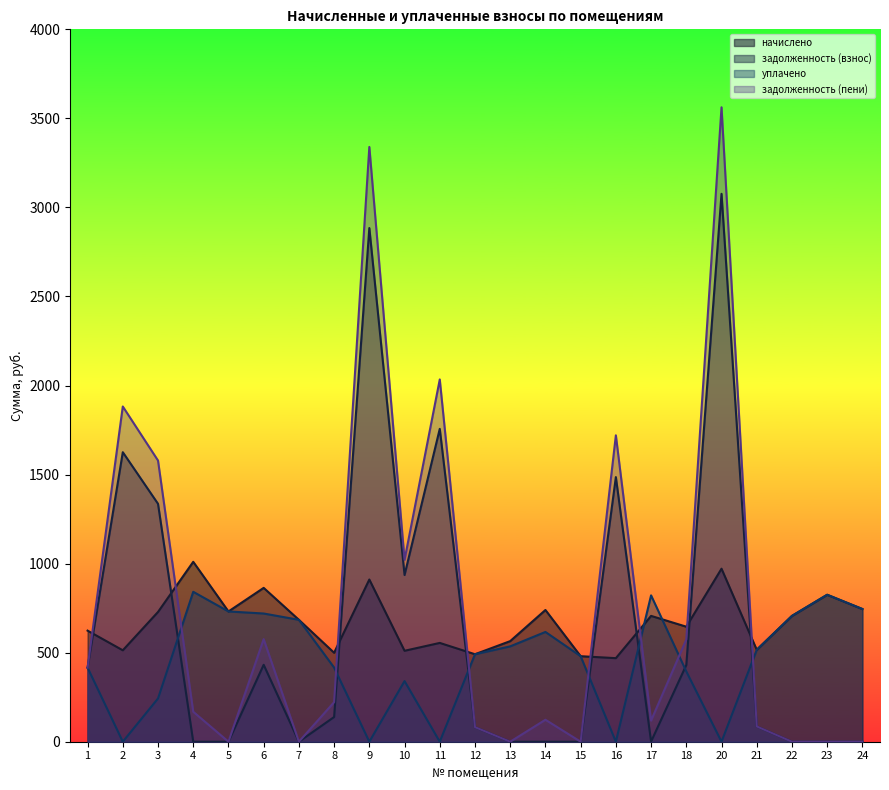

What is the average value of the начислено series?

673.6